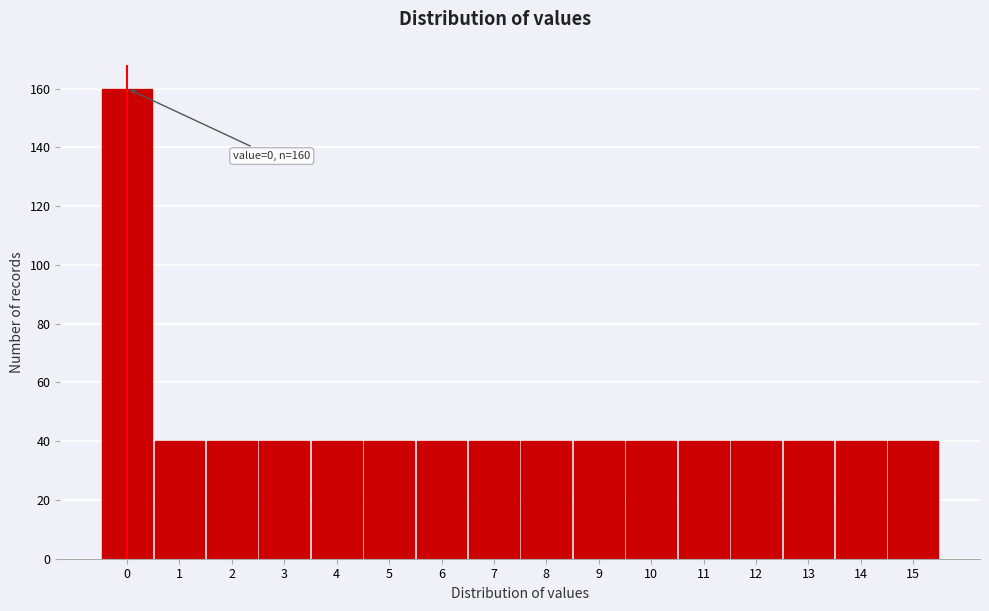

Reading right to left, extract all data points from this chart.

15=40	14=40	13=40	12=40	11=40	10=40	9=40	8=40	7=40	6=40	5=40	4=40	3=40	2=40	1=40	0=160